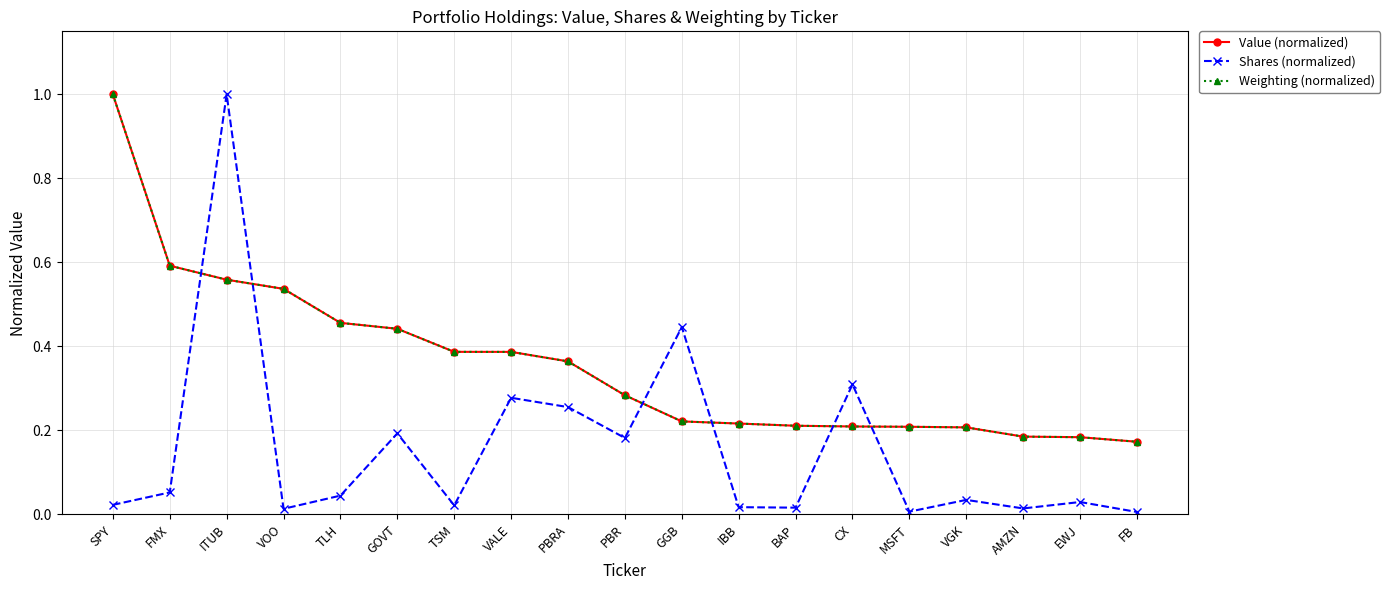

What is the sum of all Shares (normalized) values?

2.9